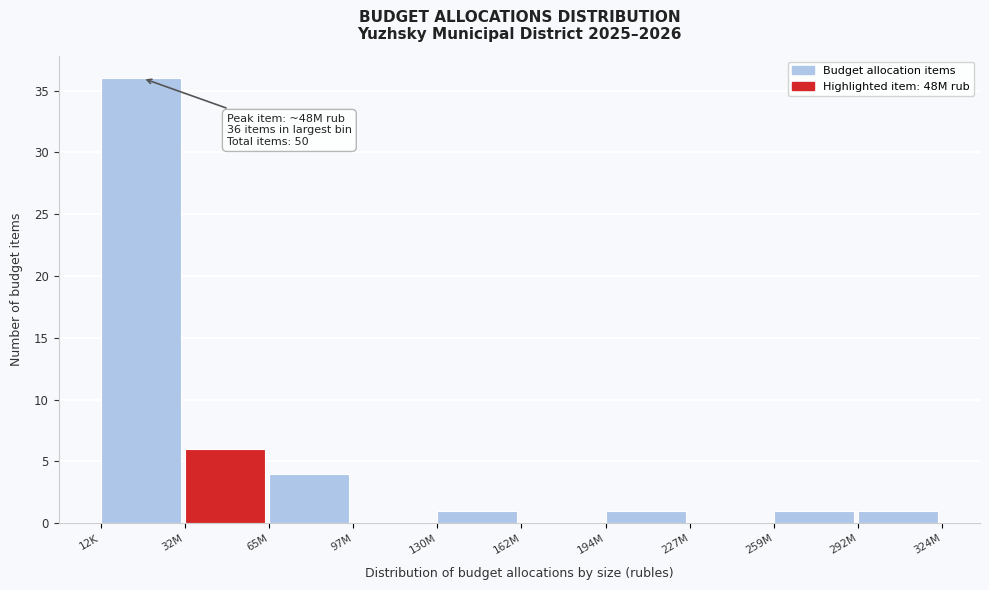

Reading right to left, extract all data points from this chart.

292M=1	259M=1	227M=0	194M=1	162M=0	130M=1	97M=0	65M=4	32M=6	12K=36